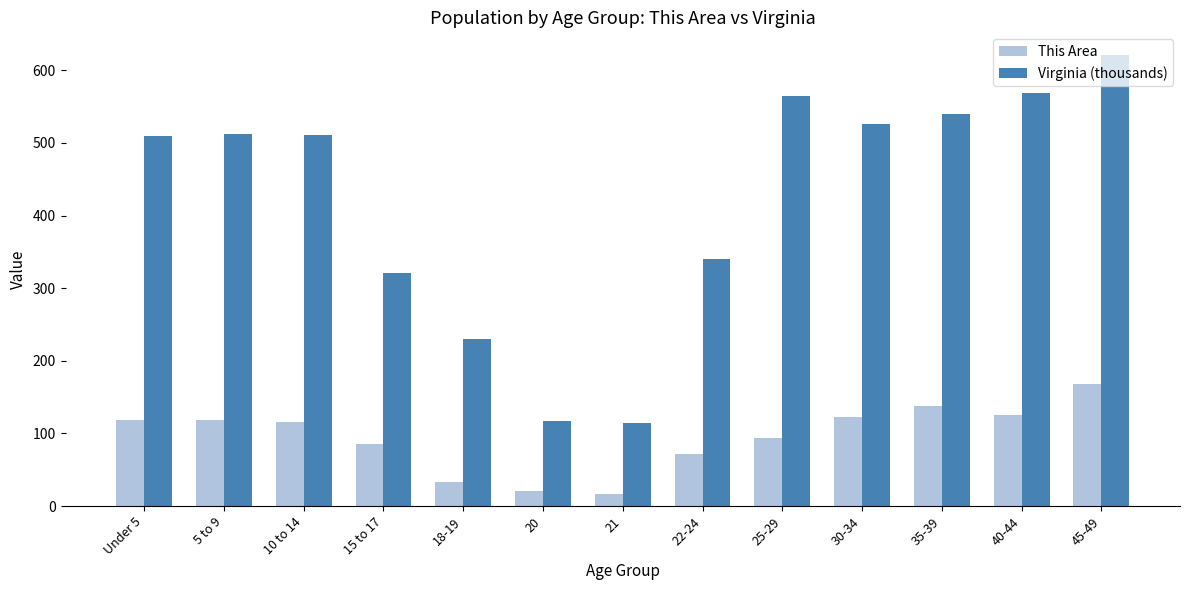

How many distinct data groups are displayed?

2